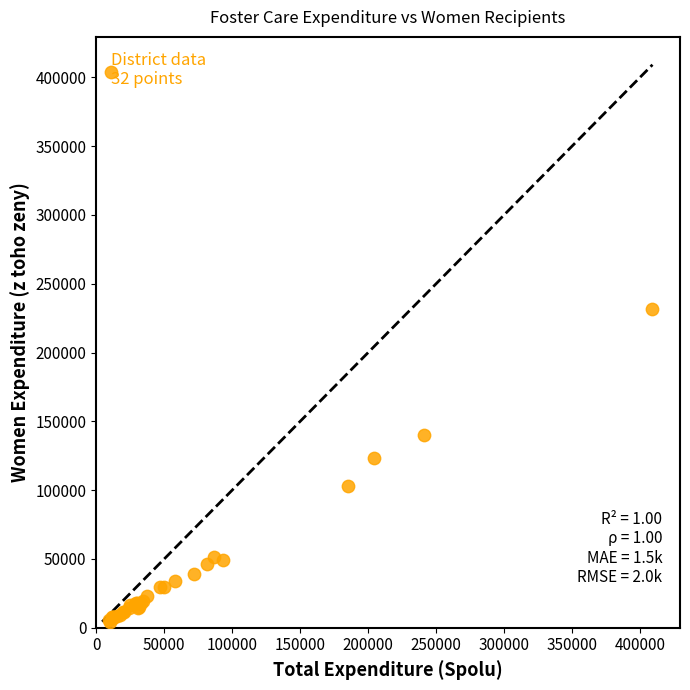

What Y value in the scatter plot is closest to 118014?

123698.9